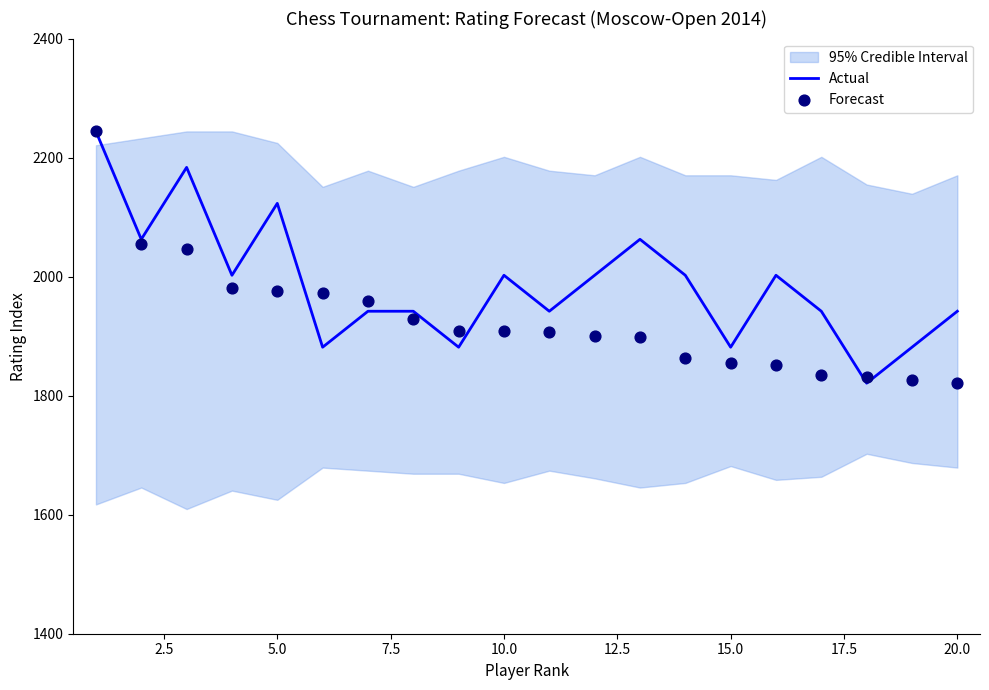

What is the minimum value for Actual?

1821.0